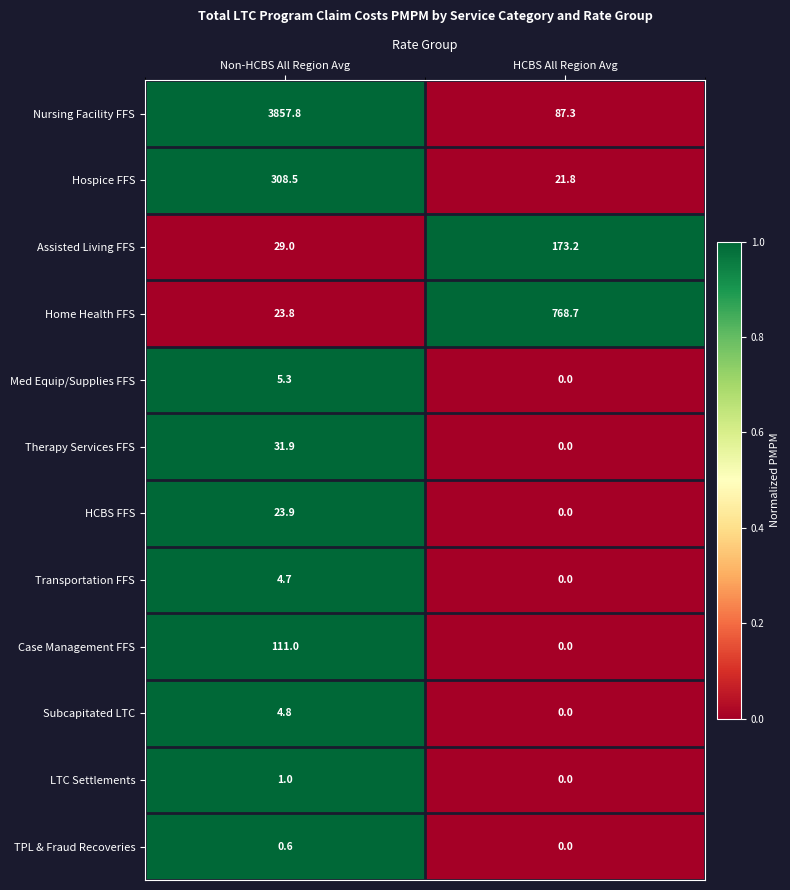

Reading right to left, what are all the values shown in this chart?

Nursing Facility FFS: HCBS All Region Avg=87.3	Non-HCBS All Region Avg=3857.8
Hospice FFS: HCBS All Region Avg=21.8	Non-HCBS All Region Avg=308.5
Assisted Living FFS: HCBS All Region Avg=173.2	Non-HCBS All Region Avg=29.0
Home Health FFS: HCBS All Region Avg=768.7	Non-HCBS All Region Avg=23.8
Med Equip/Supplies FFS: HCBS All Region Avg=0.0	Non-HCBS All Region Avg=5.3
Therapy Services FFS: HCBS All Region Avg=0.0	Non-HCBS All Region Avg=31.9
HCBS FFS: HCBS All Region Avg=0.0	Non-HCBS All Region Avg=23.9
Transportation FFS: HCBS All Region Avg=0.0	Non-HCBS All Region Avg=4.7
Case Management FFS: HCBS All Region Avg=0.0	Non-HCBS All Region Avg=111.0
Subcapitated LTC: HCBS All Region Avg=0.0	Non-HCBS All Region Avg=4.8
LTC Settlements: HCBS All Region Avg=0.0	Non-HCBS All Region Avg=1.0
TPL & Fraud Recoveries: HCBS All Region Avg=0.0	Non-HCBS All Region Avg=0.6